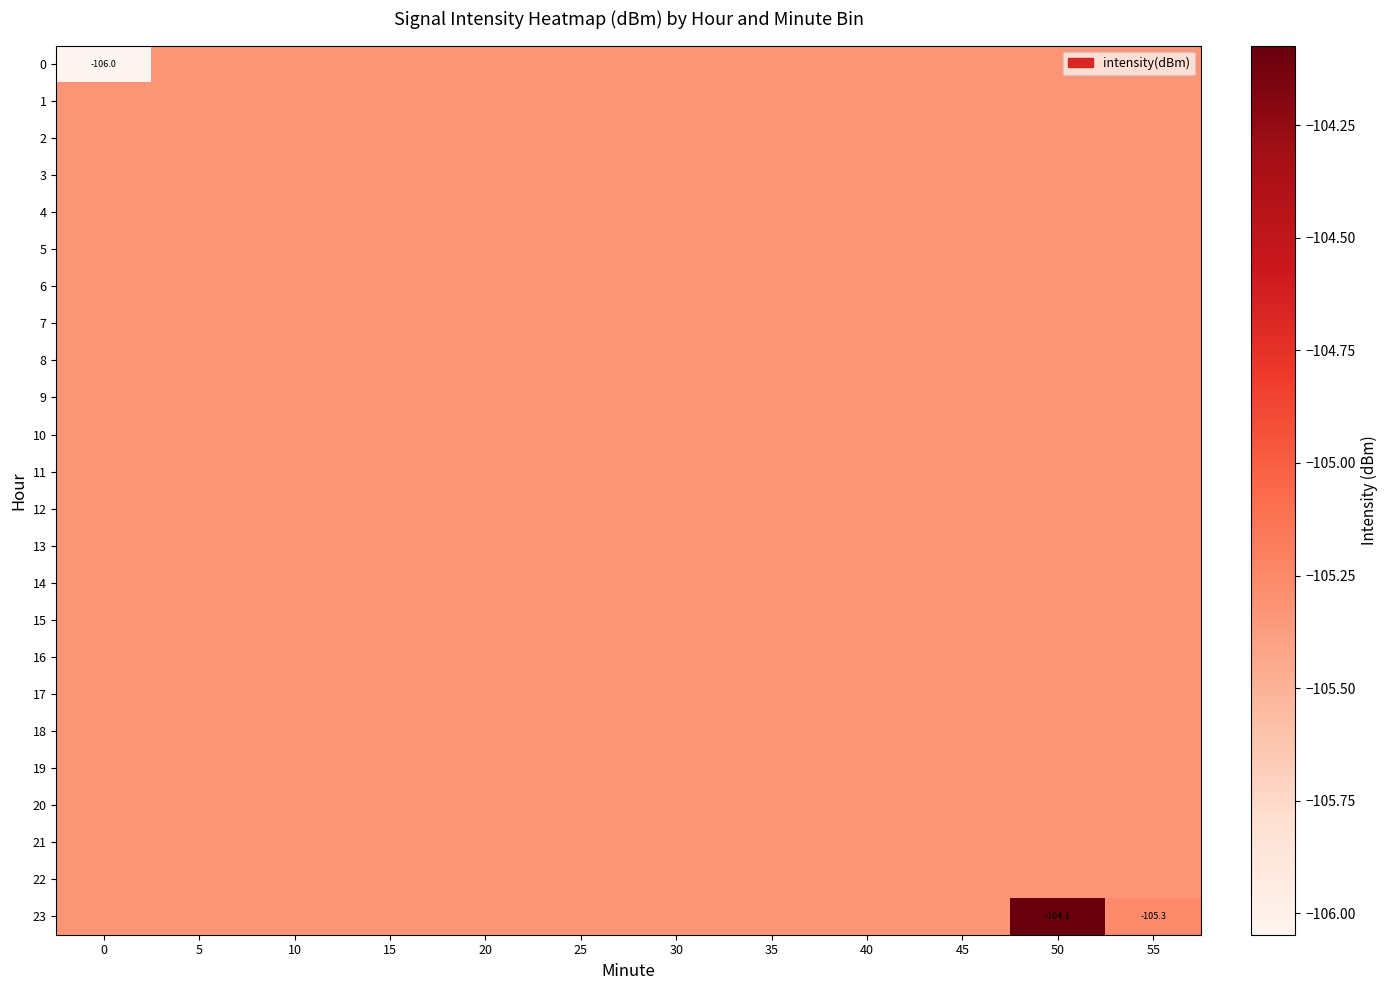

The value of 5 at 0 is -65.2. True or false?

False